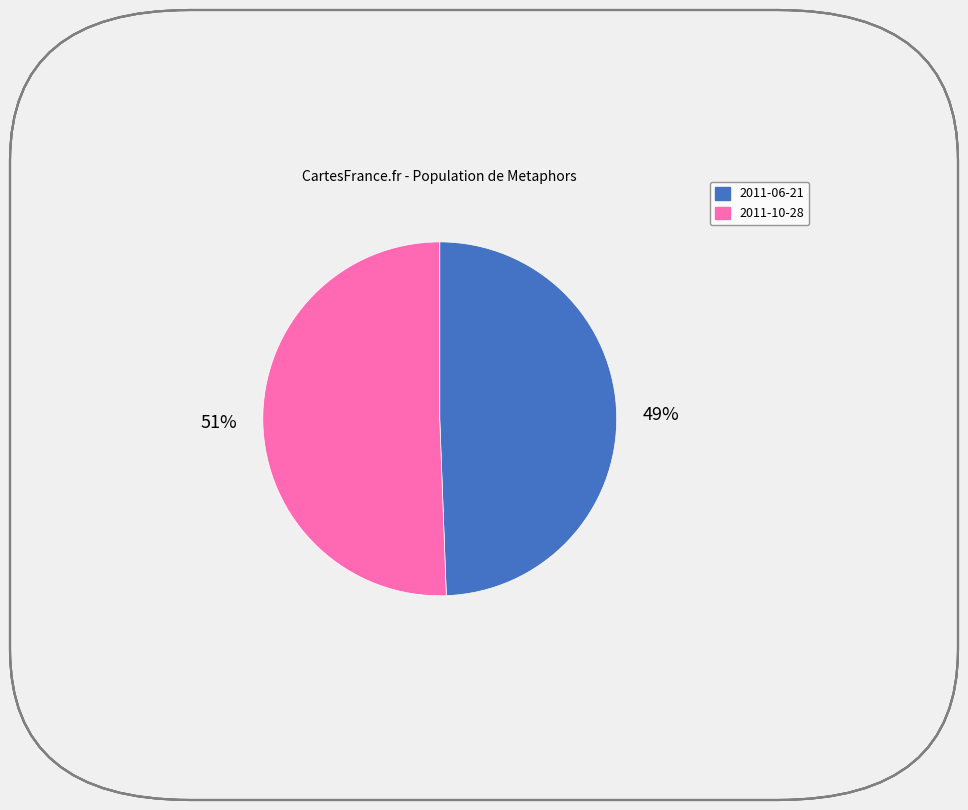

How many segments does this pie chart have?

2